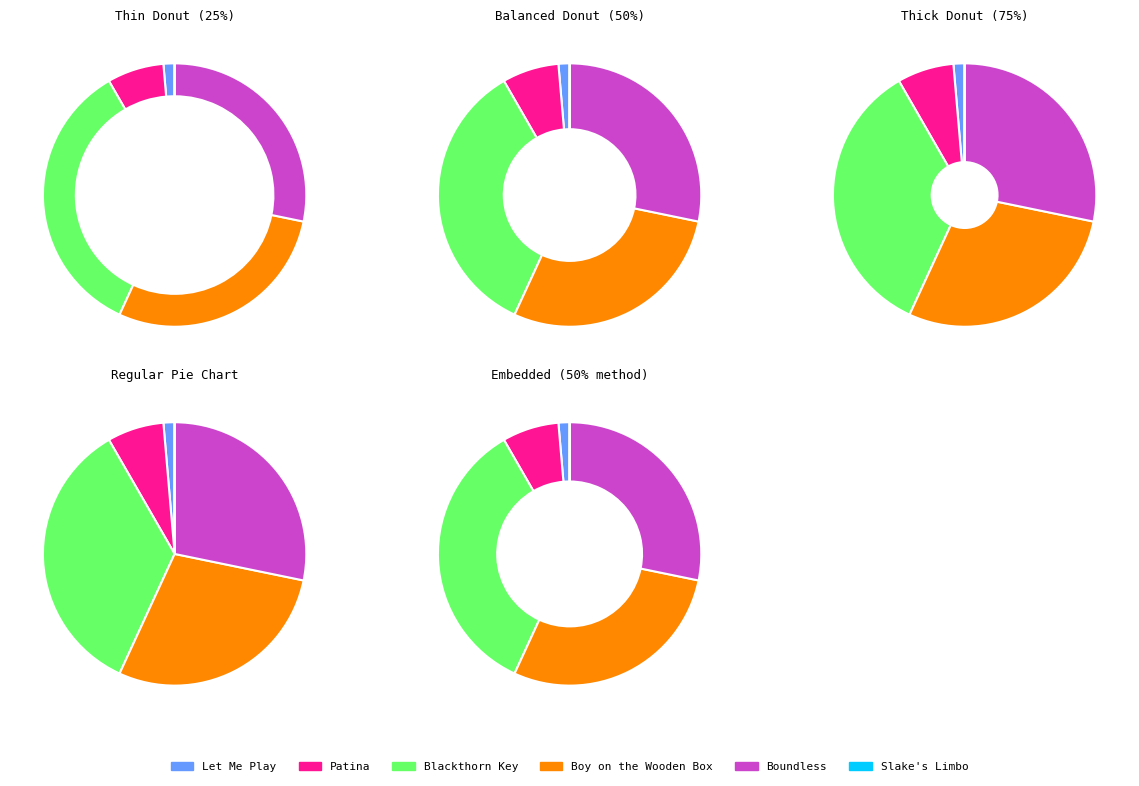

Rank the categories by value from highest to lowest.

Blackthorn Key, Boy on the Wooden Box, Boundless, Patina, Let Me Play, Slake's Limbo